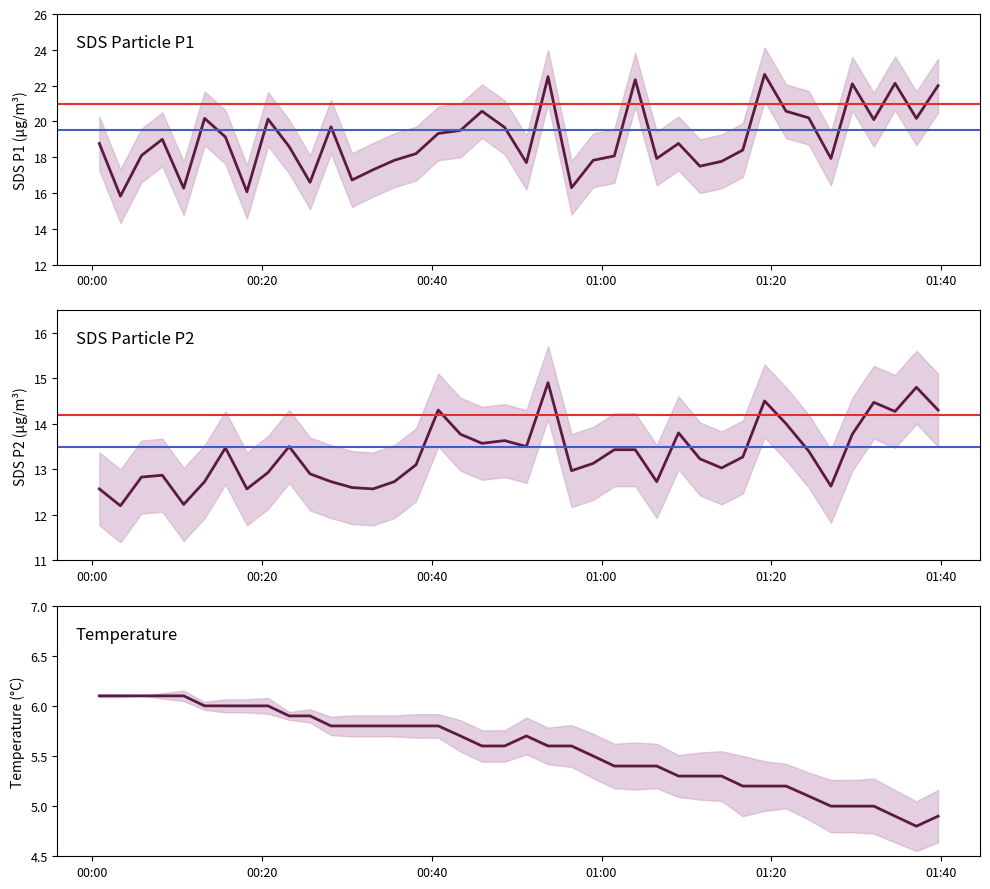

What are all the series names shown in the legend?

SDS_P1, SDS_P2, Temp